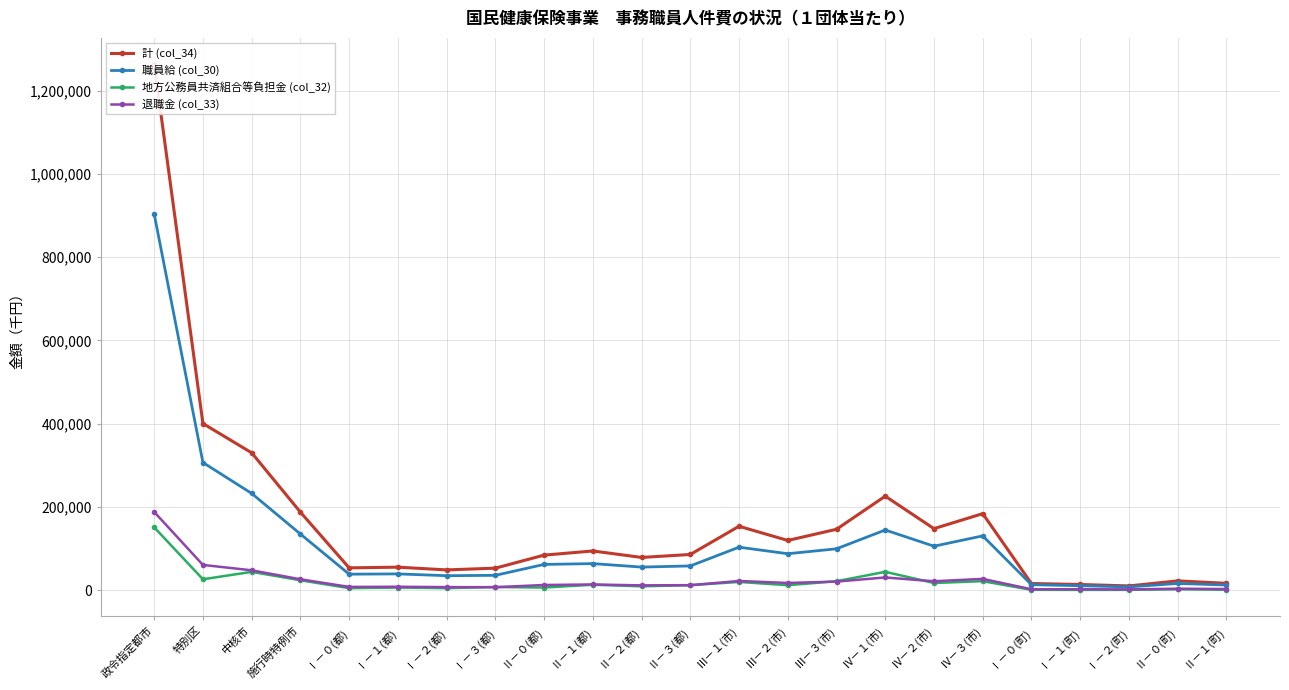

Reading right to left, list all the values displayed in this chart.

計 (col_34): 16105	21930	9815	13260	15587	183516	147449	225493	145936	119109	153182	85372	78268	93824	83805	52518	48326	54911	53209	187164	329732	400091	1263490
職員給 (col_30): 12023	15736	7472	10338	12781	130086	105272	144218	99027	87202	102923	57864	55111	63451	61490	35268	34419	38696	38065	134531	232089	306361	903335
地方公務員共済組合等負担金 (col_32): 679	1791	383	283	467	21232	16858	43713	21133	11603	19424	11581	8916	12664	5900	7174	4474	5902	4482	23434	43636	25810	150641
退職金 (col_33): 2348	3222	1412	1906	1783	26777	21003	30171	20267	16948	21689	11661	11193	13304	12092	6798	6982	7866	7447	25785	47371	60284	187597